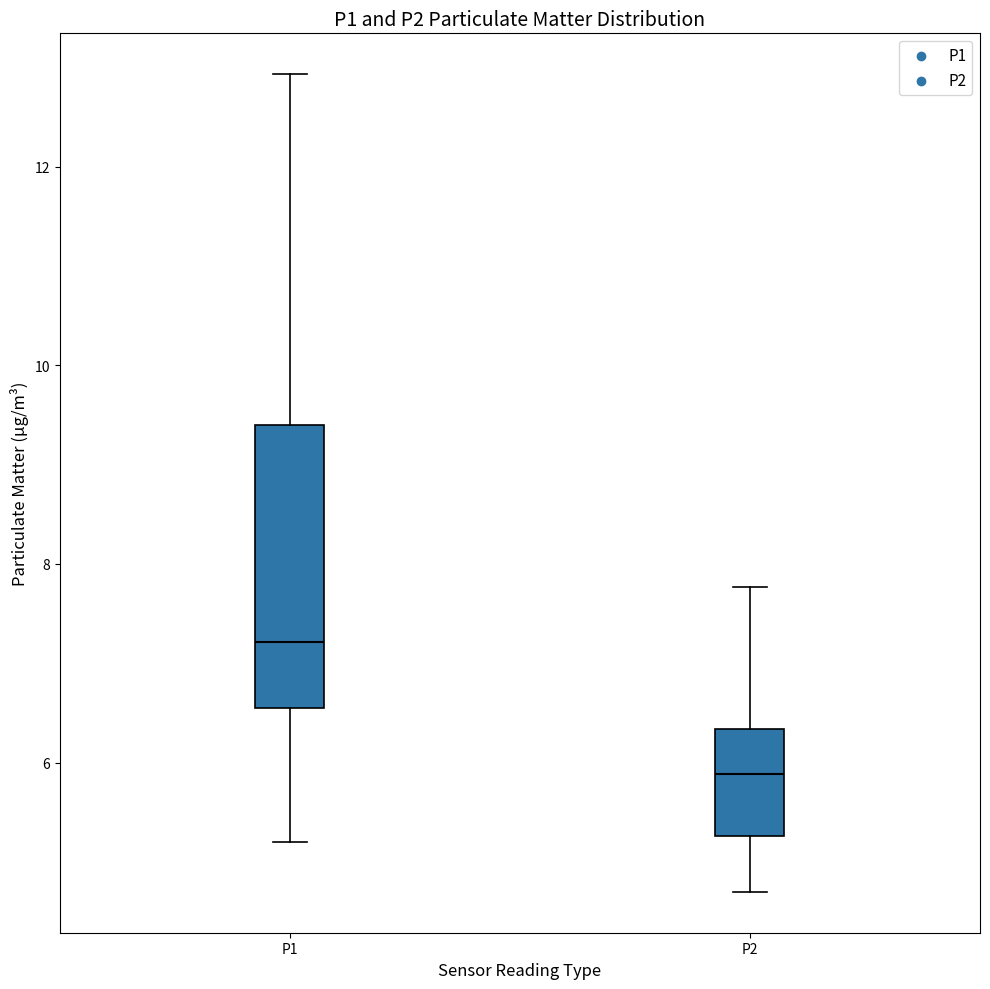

Reading left to right, transcribe this box plot: for each box, give where its median line is, the range the box spans, and where its two whiskers end, as read against the y-axis. The values are not printed on the chart, so give them approximately, as read against the axis.

P1: median 7.2, box 6.6 to 9.4, whiskers 5.2 to 13.0
P2: median 5.8, box 5.2 to 6.4, whiskers 4.8 to 7.8